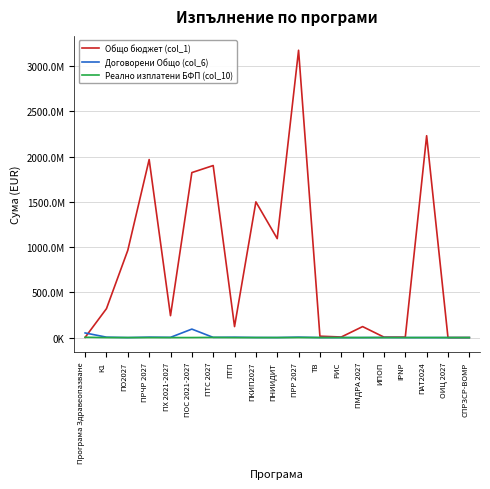

In Общо бюджет (col_1), how many points are higher than both neighbors (excluding endpoints)?

6